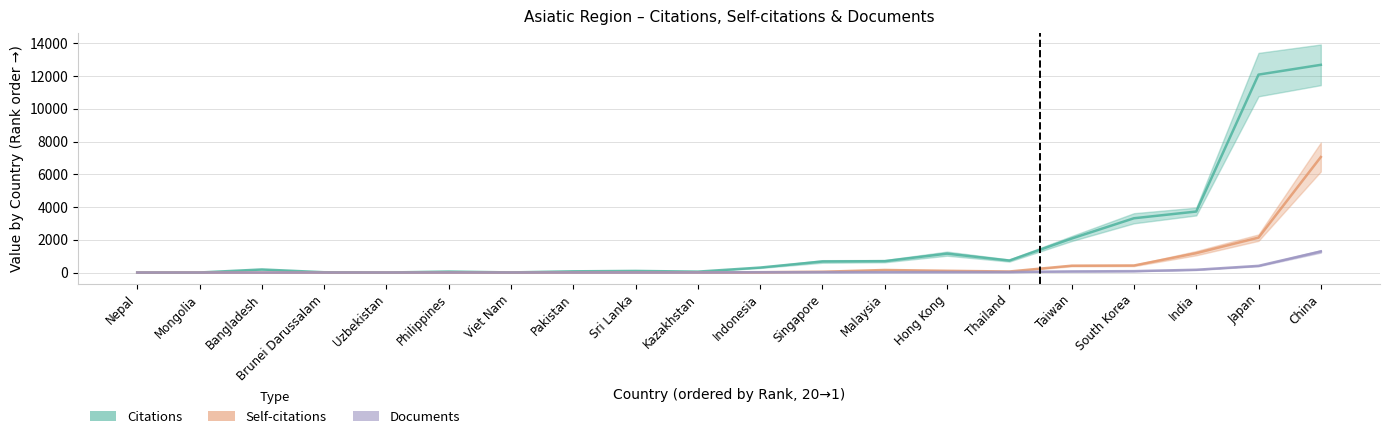

True or false: Self-citations and Citations intersect in this chart.

False